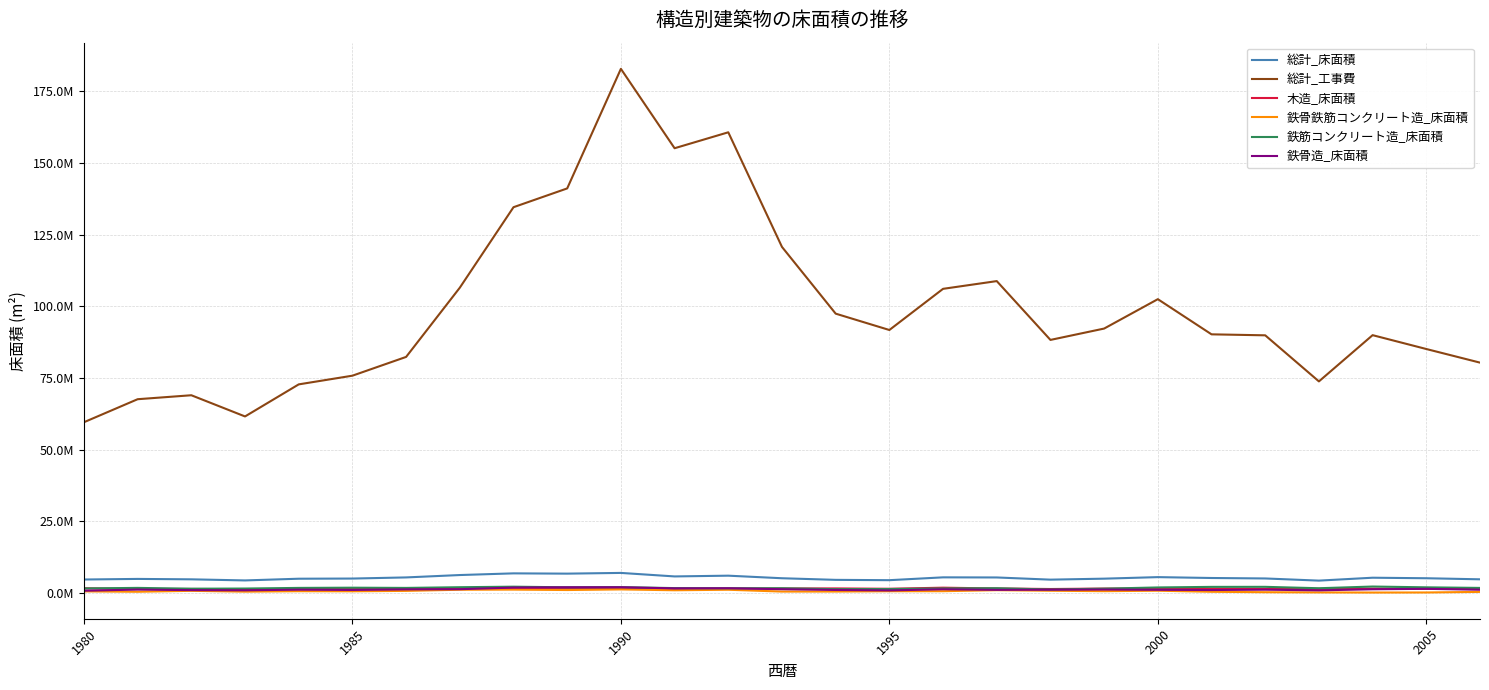

Does the chart display data point markers on the line(s)?

No